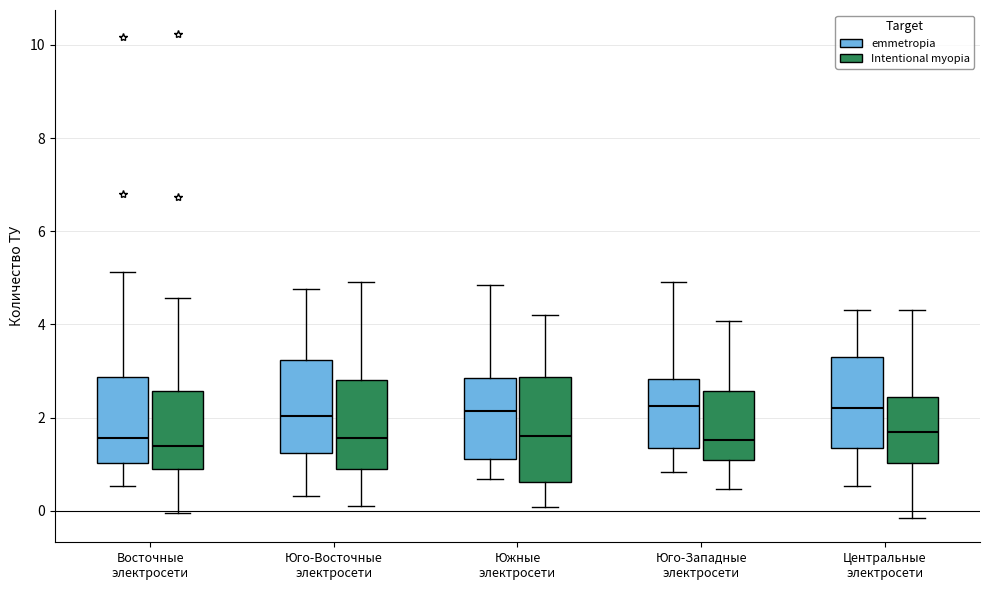

Where does the upper whisker of the box for Юго-Восточные электросети (emmetropia) end on the y-axis? The values are not printed on the chart, so give them approximately, as read against the axis.

4.8